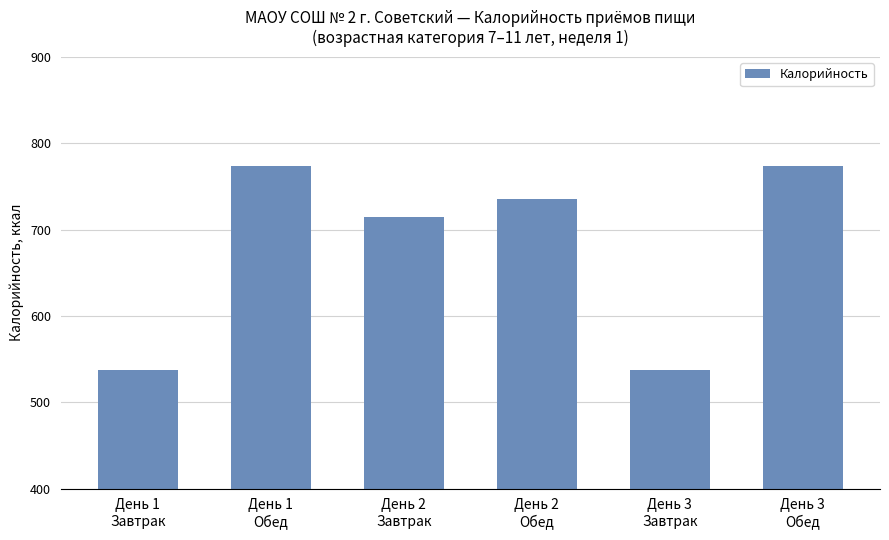

Reading left to right, list all the values displayed in this chart.

538	774	715	735	538	774